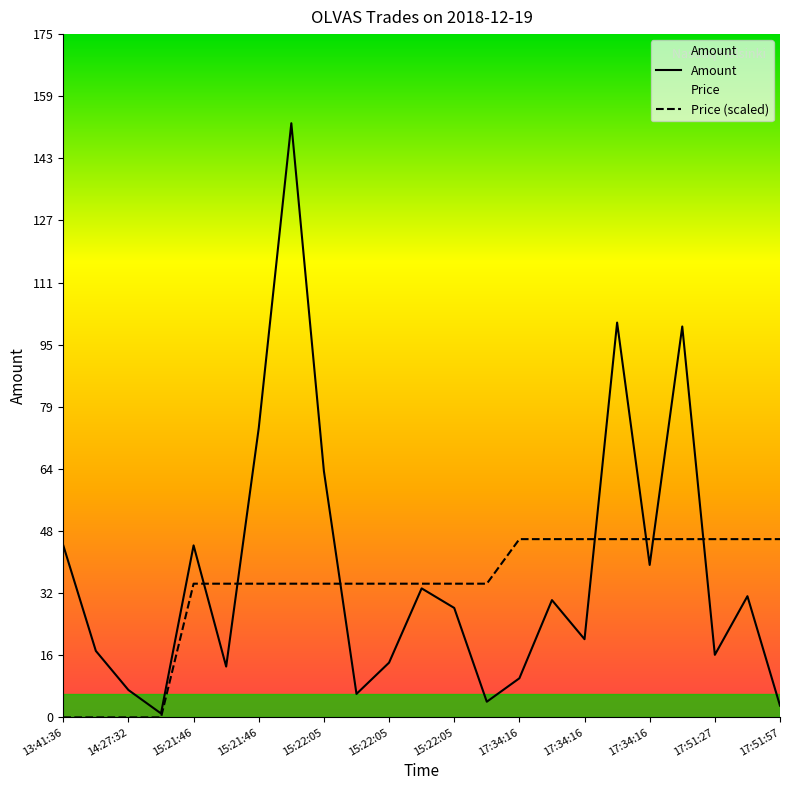

Reading left to right, transcribe all the data shown in this chart.

Amount: 44.0	17.0	7.0	1.0	44.0	13.0	74.0	152.0	63.0	6.0	14.0	33.0	28.0	4.0	10.0	30.0	20.0	101.0	39.0	100.0	16.0	31.0	3.0
Price (scaled): 0.0	0.0	0.0	0.0	34.2	34.2	34.2	34.2	34.2	34.2	34.2	34.2	34.2	34.2	45.6	45.6	45.6	45.6	45.6	45.6	45.6	45.6	45.6